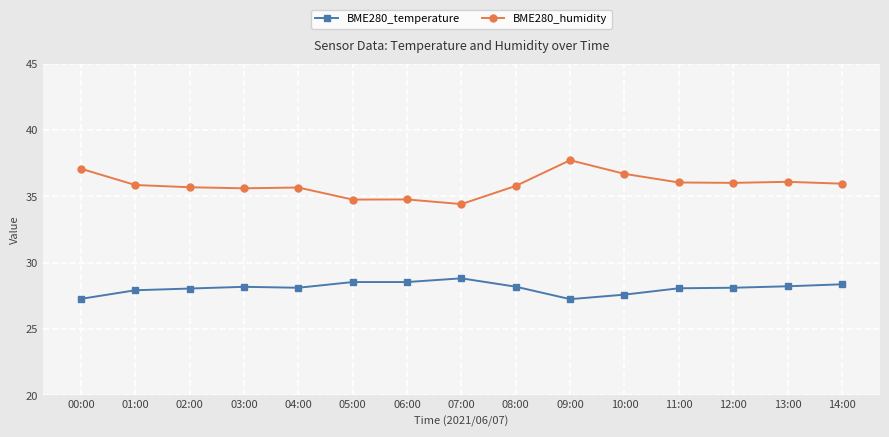

What is the difference between the highest and lowest values at 11:00?

8.0